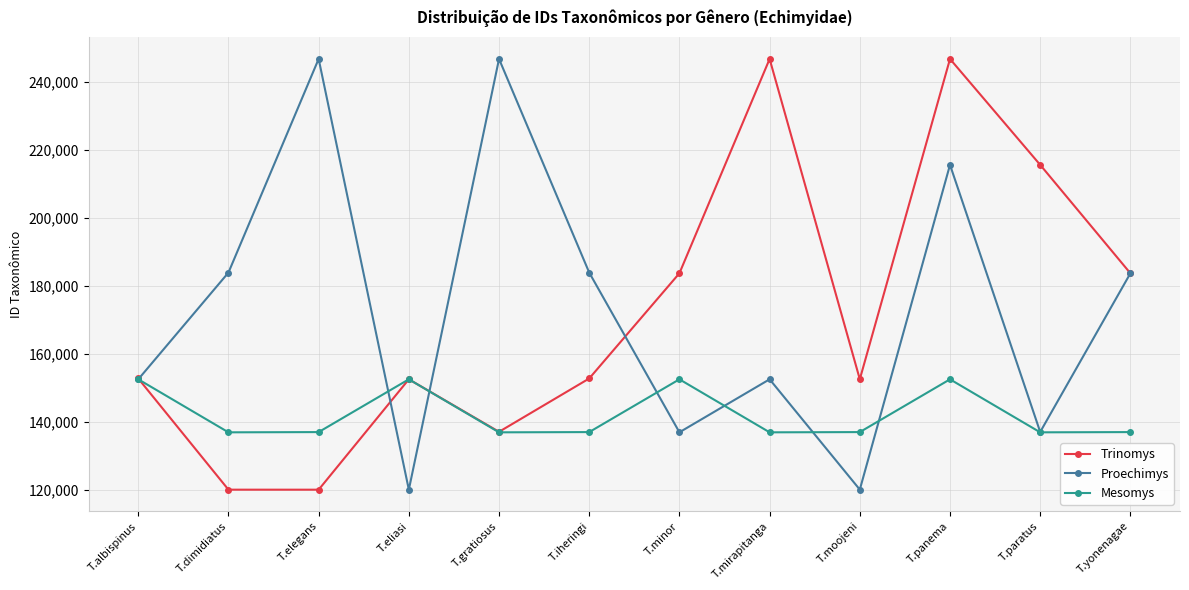

Where is the first local maximum for Mesomys?

T.eliasi